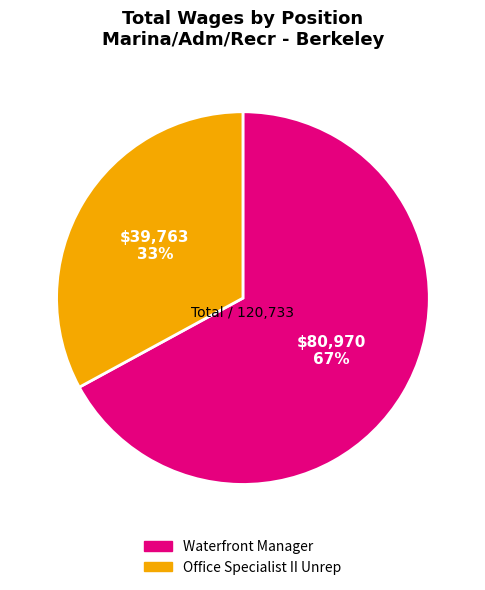

What is the ratio of the value at Waterfront Manager to the value at Office Specialist II Unrep?

2.0